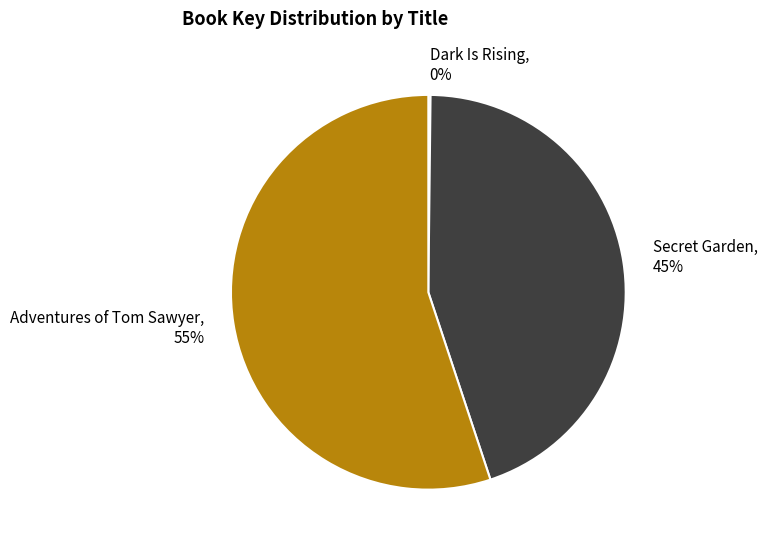

Which has a higher value, Secret Garden or Adventures of Tom Sawyer?

Adventures of Tom Sawyer